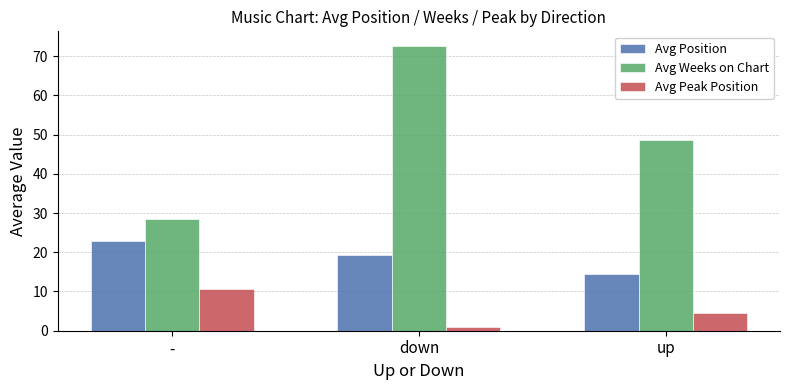

At which category does the chart reach its peak across all series?

down